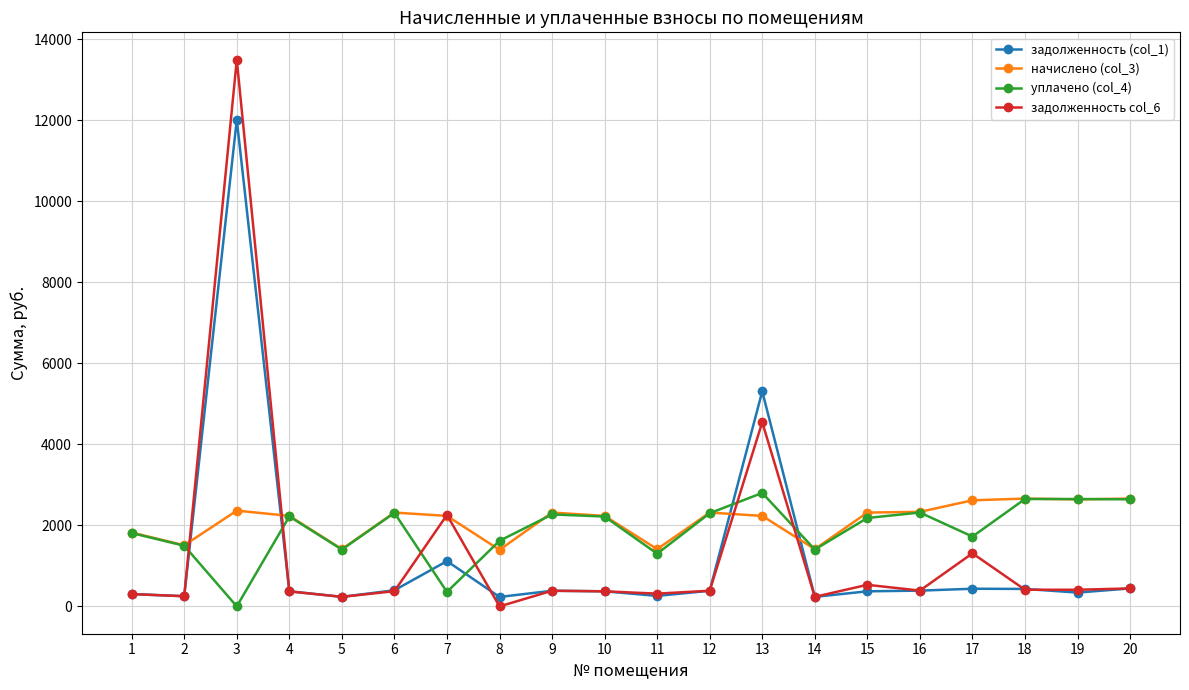

True or false: начислено (col_3) and задолженность col_6 cross at least once.

True